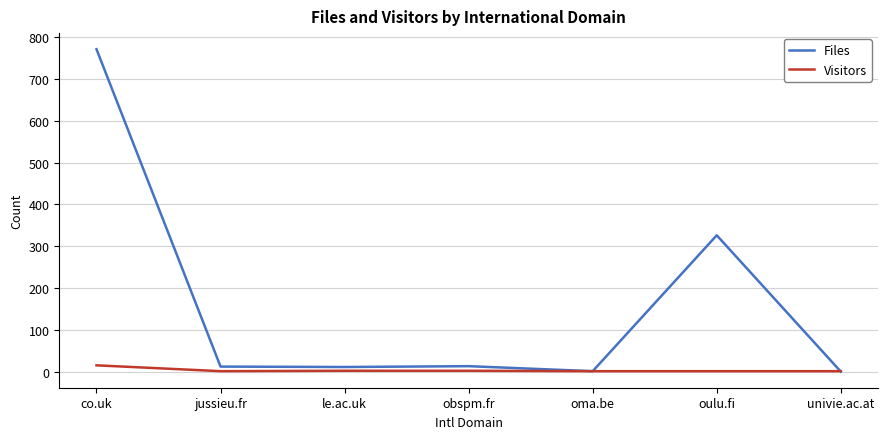

How many lines are shown in the chart?

2